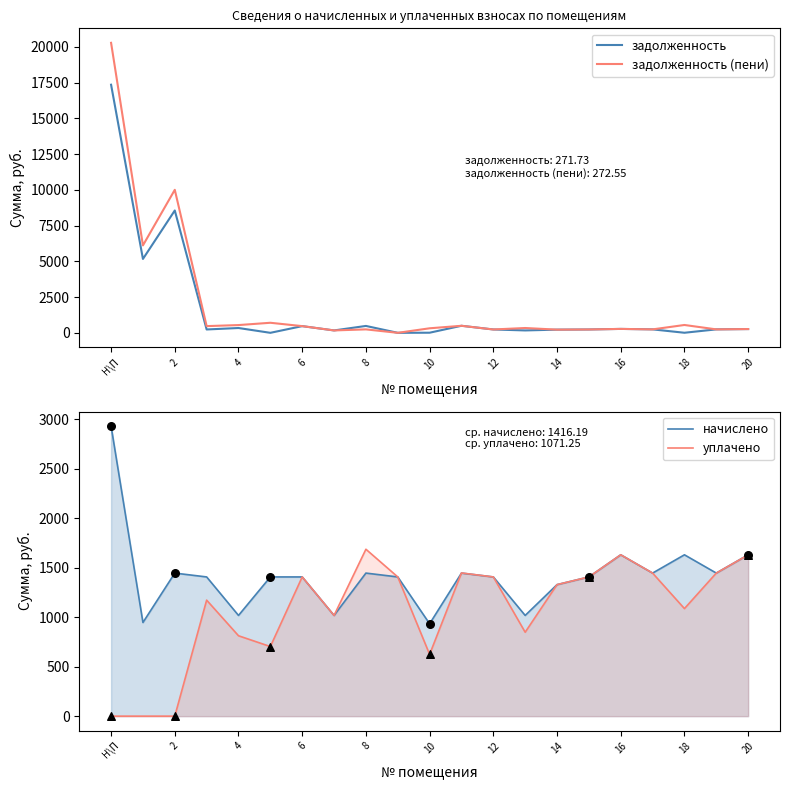

Which series has the largest total across all categories?

задолженность (пени)